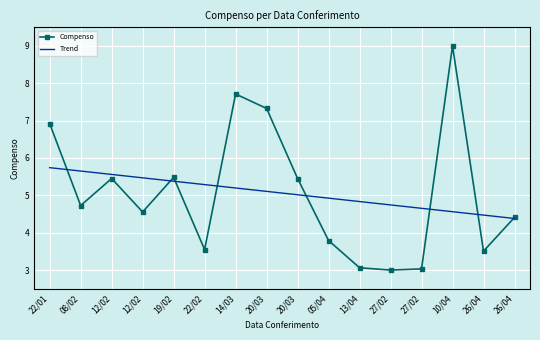

What is the sum of the Compenso values at 14/03 and 26/04?

12.1